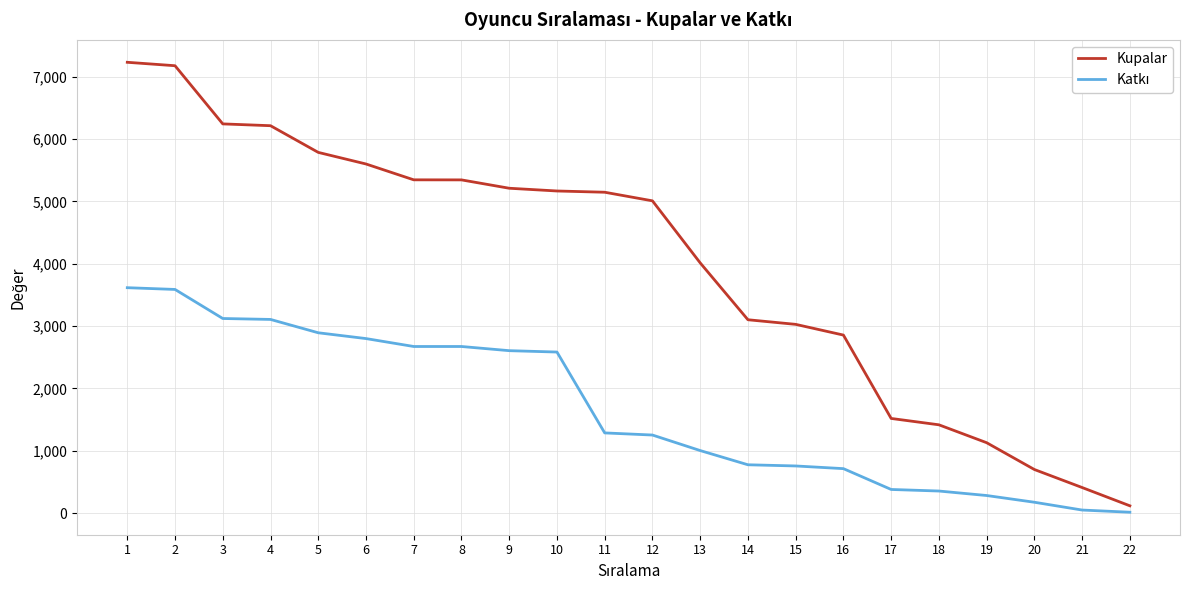

How many distinct data groups are displayed?

2